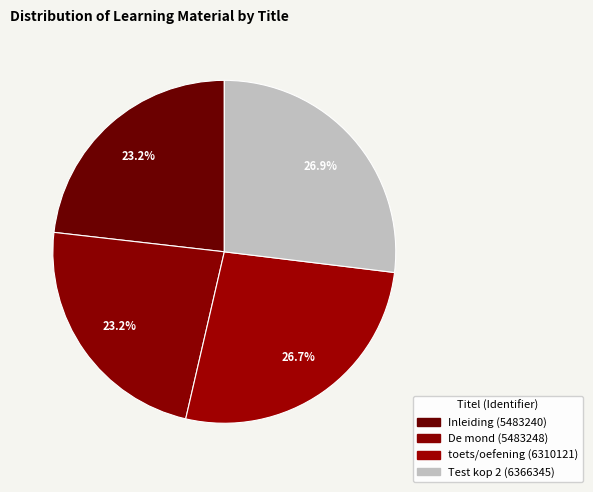

Rank the categories by value from lowest to highest.

Inleiding, De mond, toets/oefening, Test kop 2